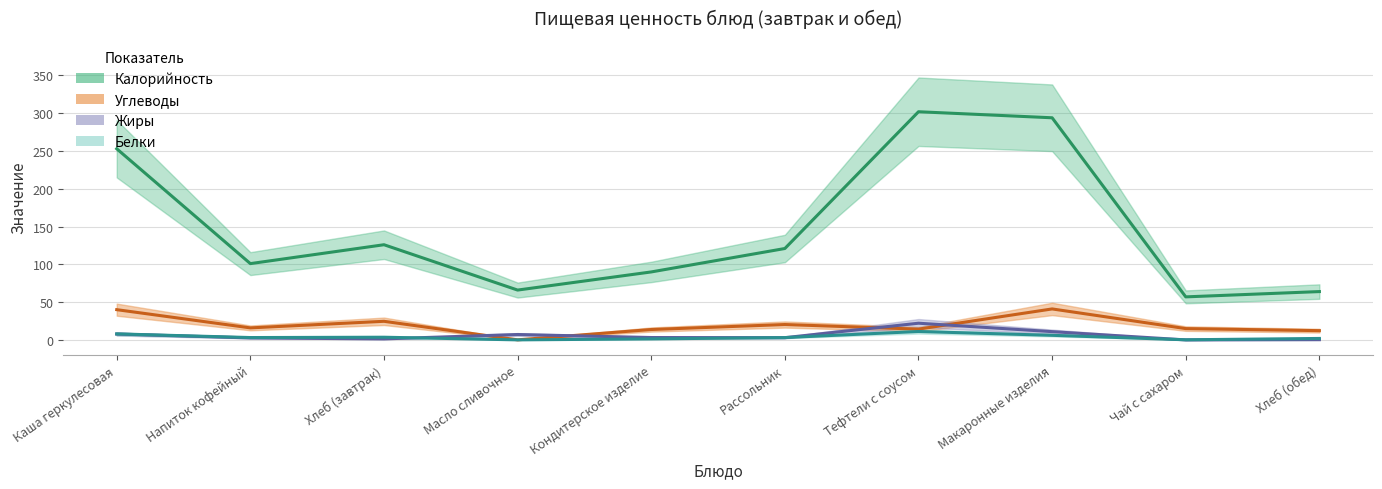

What is the total value across all series at Рассольник?

147.5